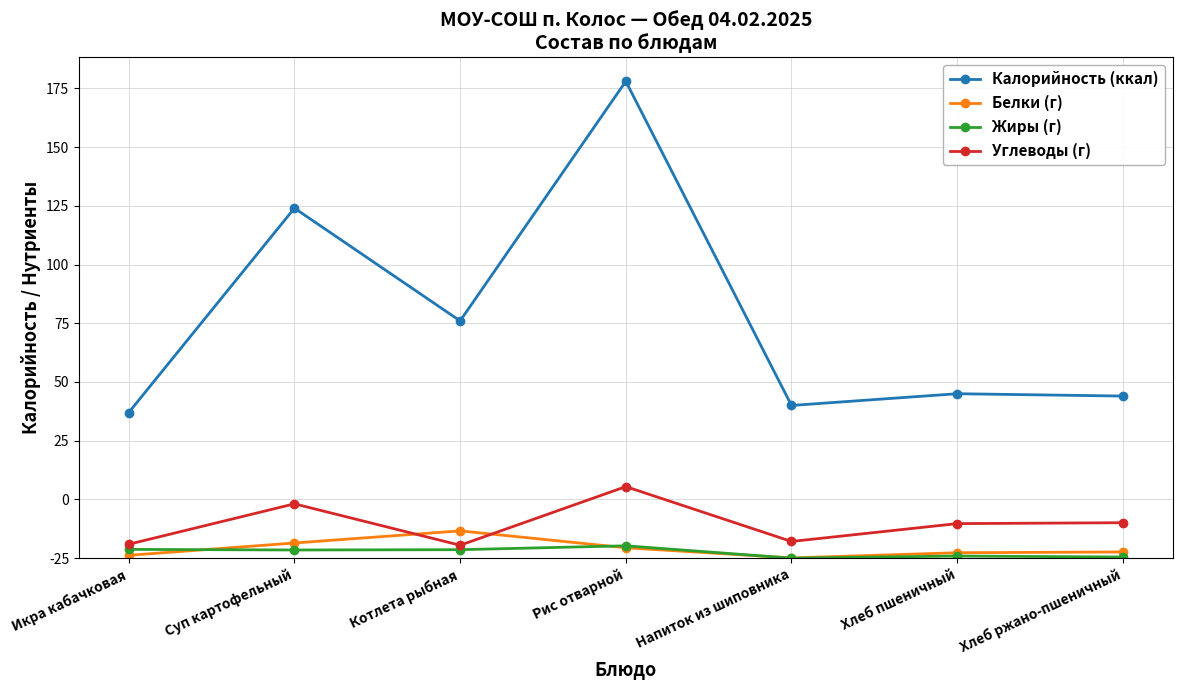

Is this an area chart (filled region under the line)?

No